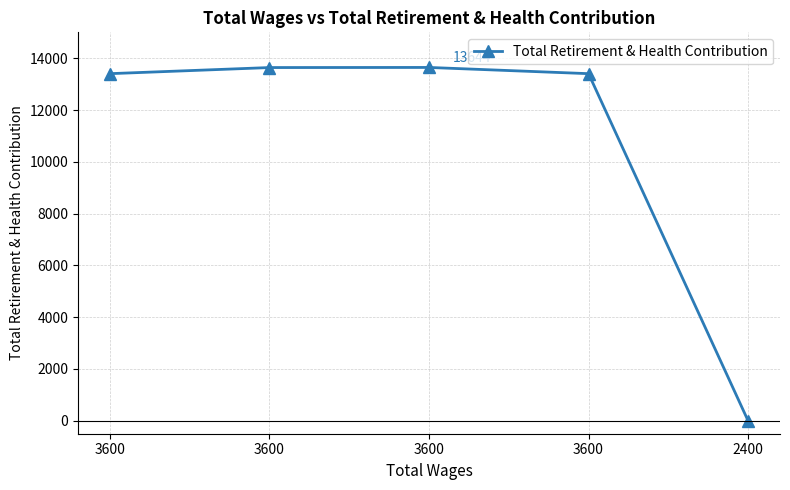

List the labels in order of value, largest first.

3600, 3600, 3600, 3600, 2400